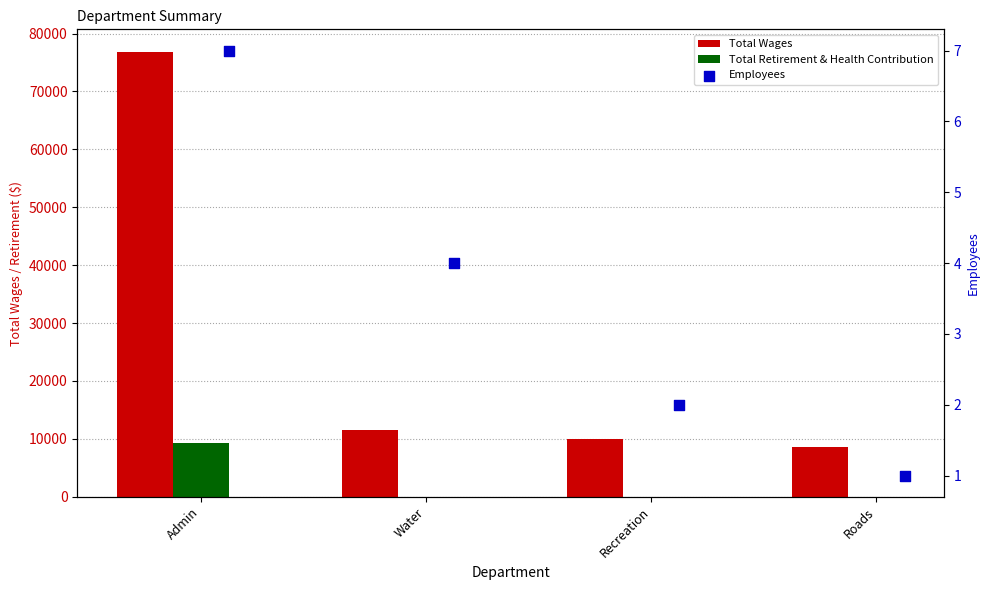

Which series has the largest Y range (max minus min)?

Total Wages